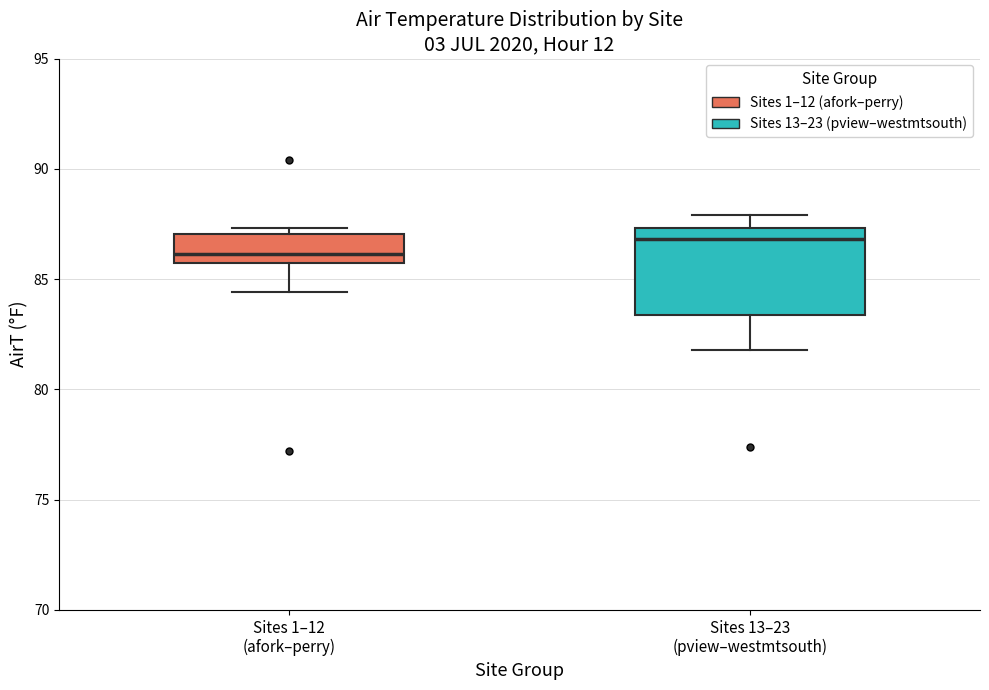

Comparing the boxes themselves (not the whiskers), which one is the tallest?

Sites 13–23 (pview–westmtsouth)